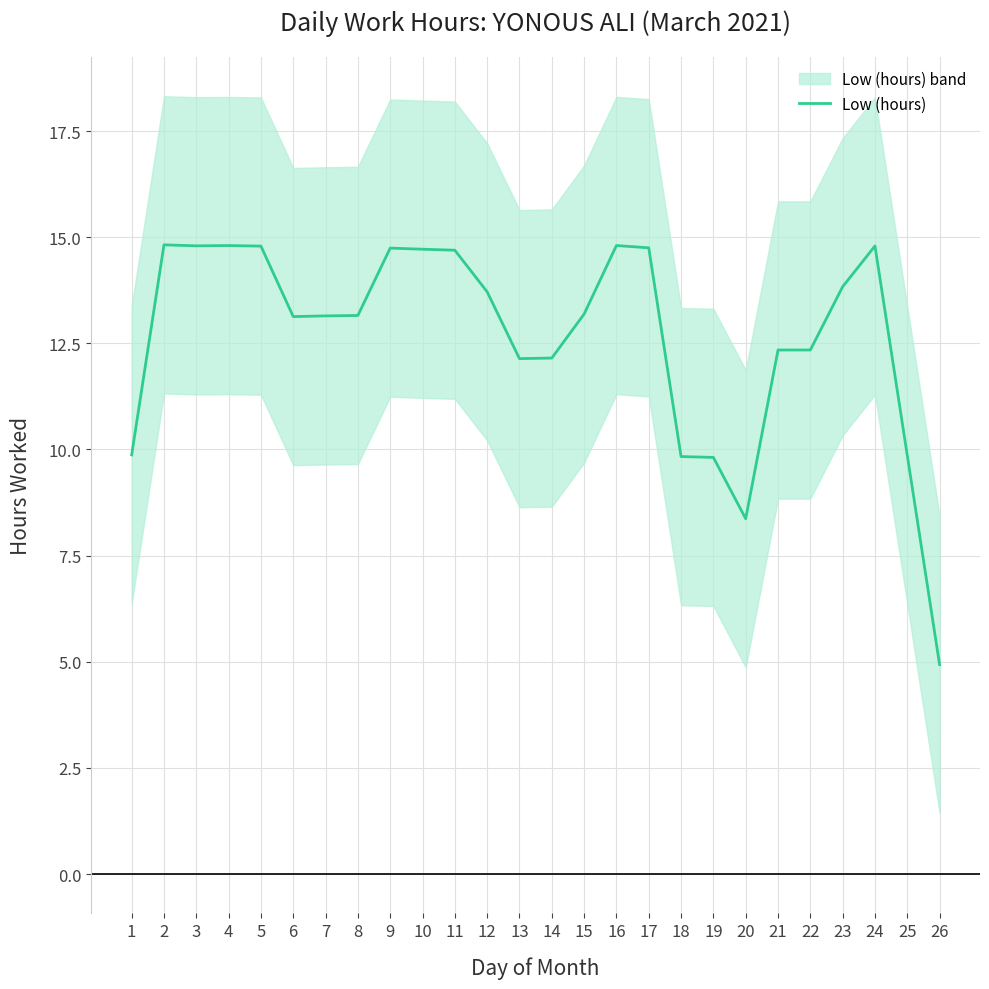

Where is the first local maximum?

2